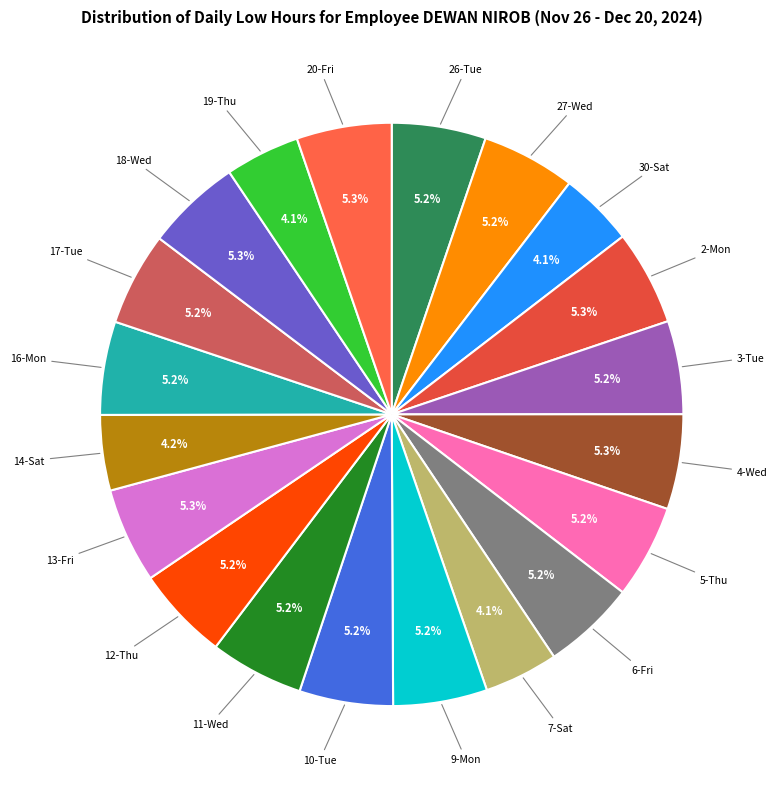

How many slices are in this pie chart?

20